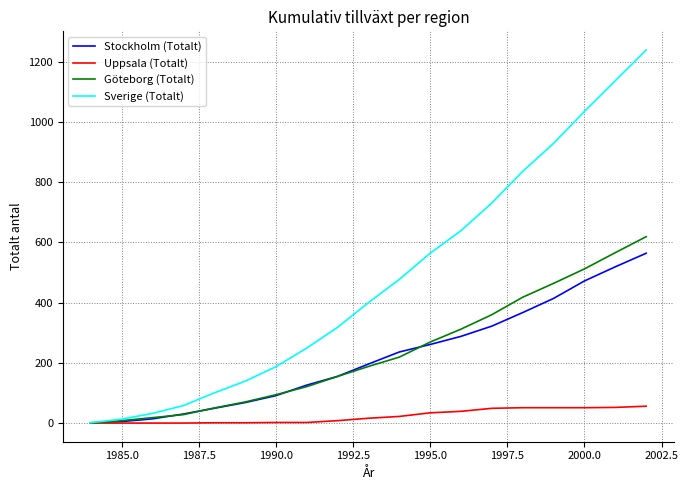

Which series has the widest spread of values?

Sverige (Totalt)